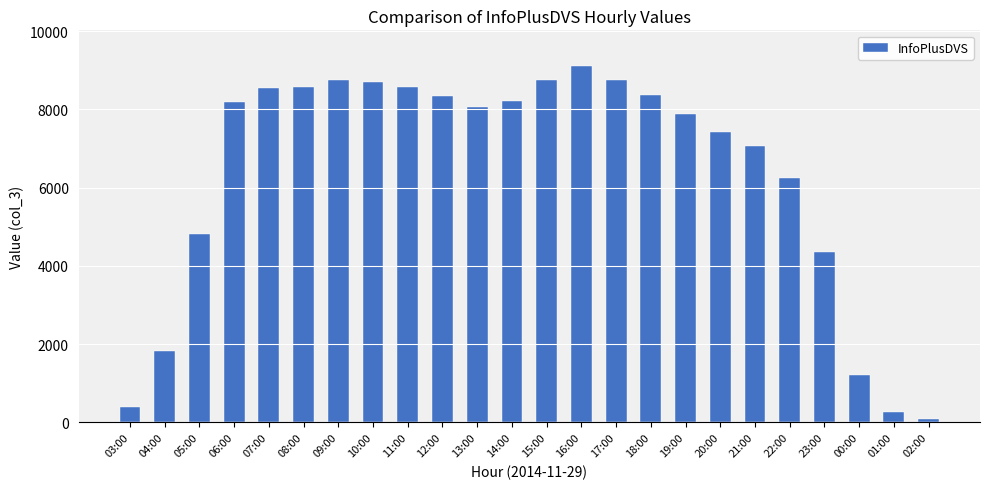

How many values are below 8182?

12